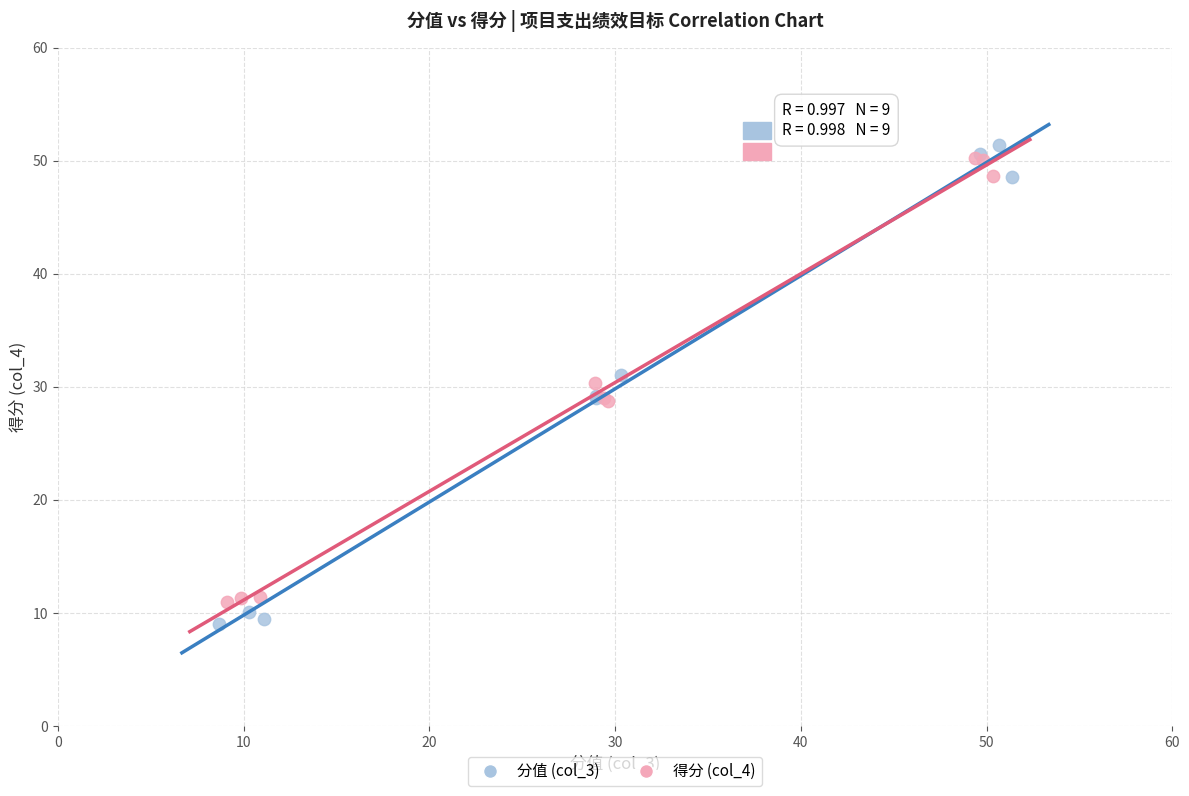

What are all the series names shown in the legend?

分值 (col_3), 得分 (col_4)